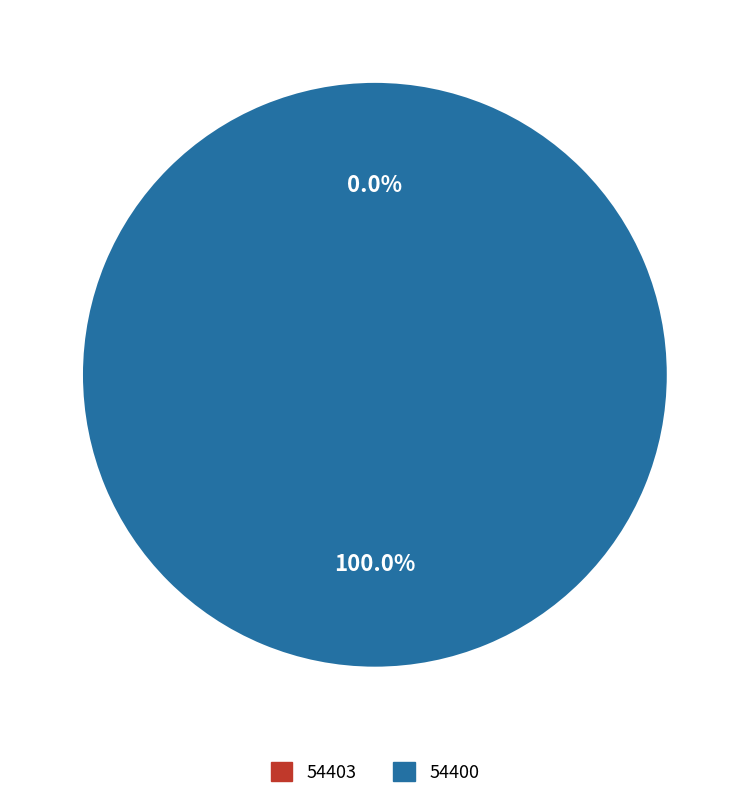

What is the total percentage of 54400 and 54403?

100.0%